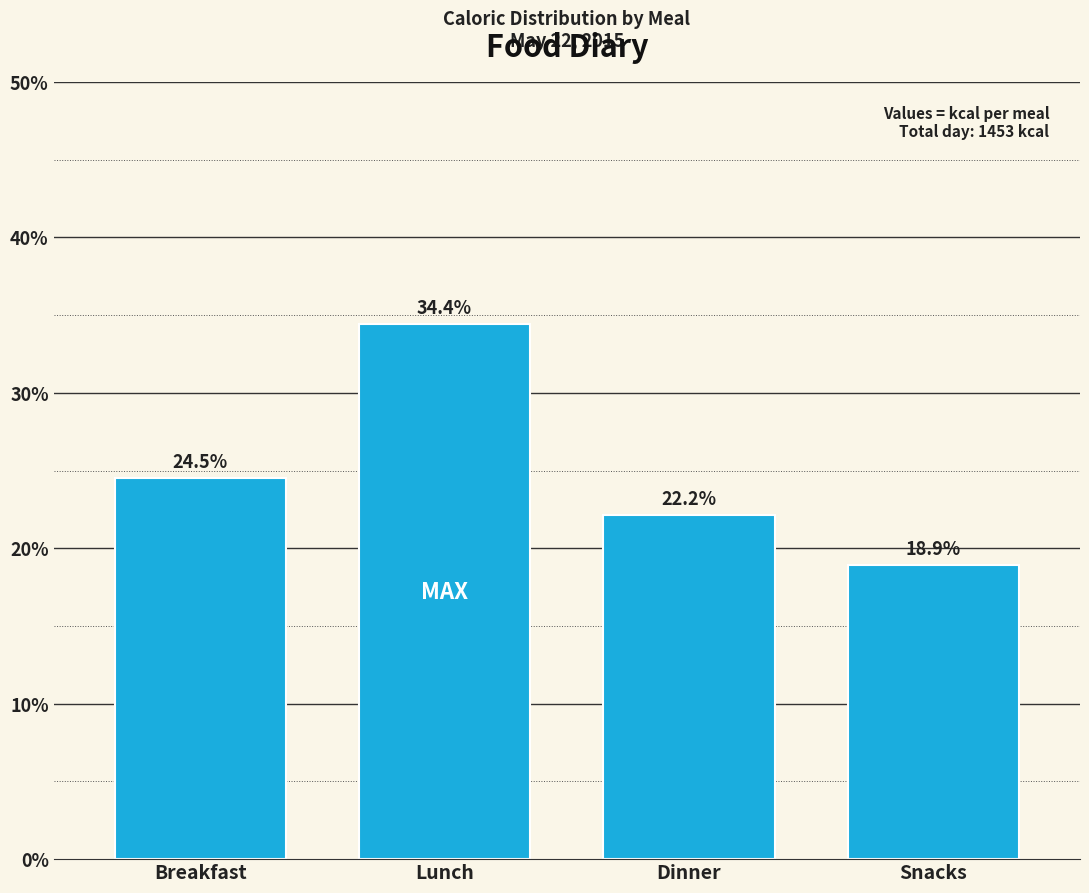

Reading left to right, what are all the values shown in this chart?

Breakfast=24.5	Lunch=34.4	Dinner=22.2	Snacks=18.9